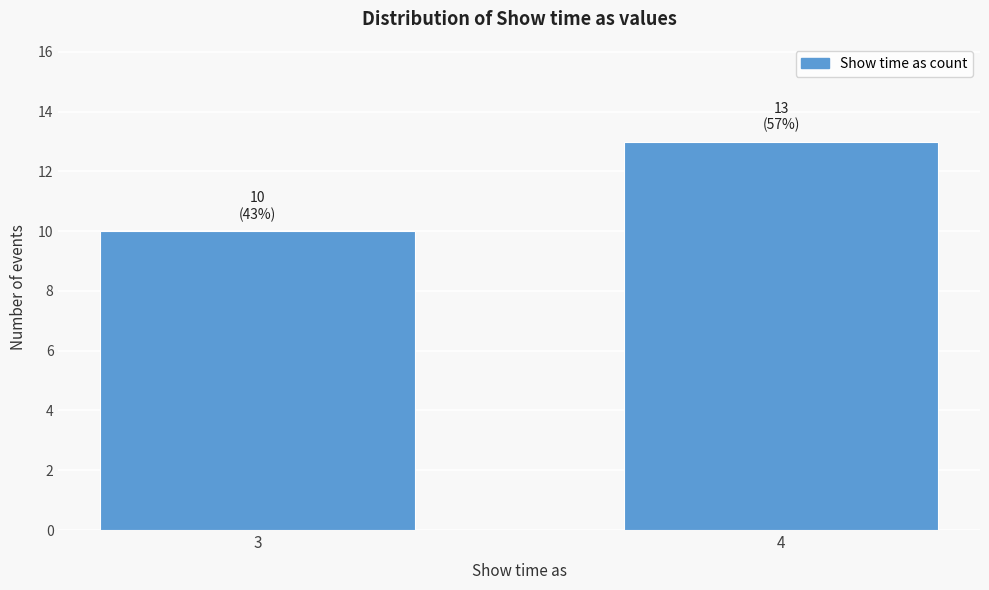

Reading left to right, list all the values displayed in this chart.

10	13